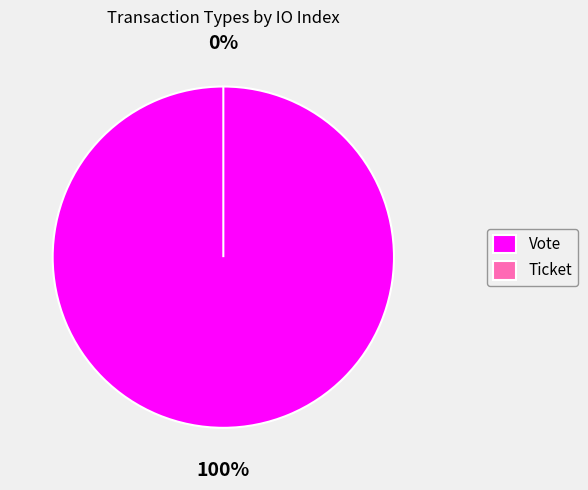

To the nearest percent, what is the difference between the largest and smallest slice percentages?

100%